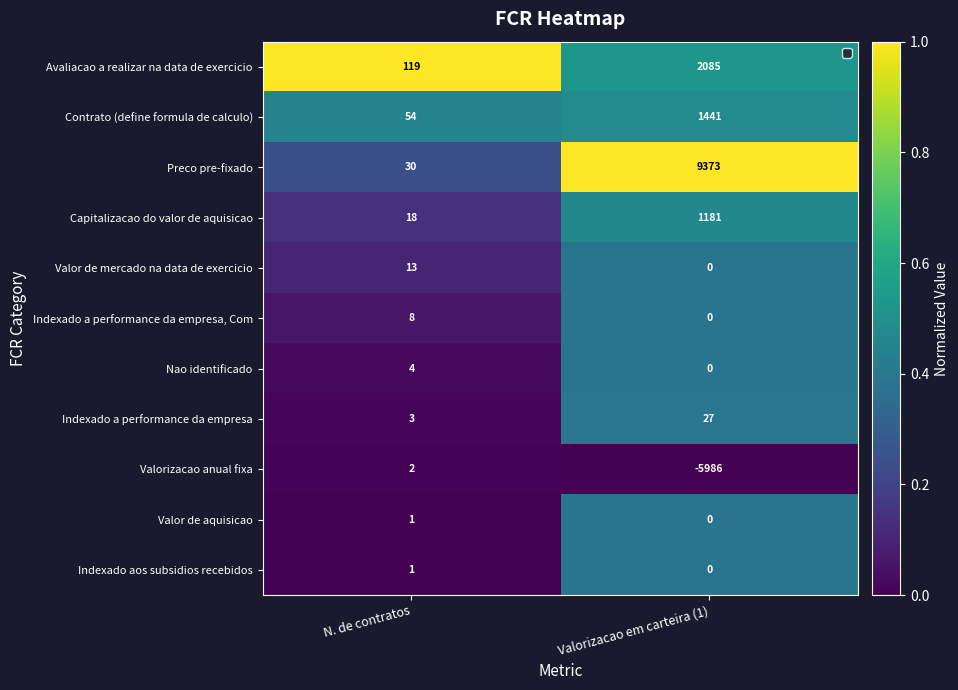

What is the maximum value shown in the chart?

9373